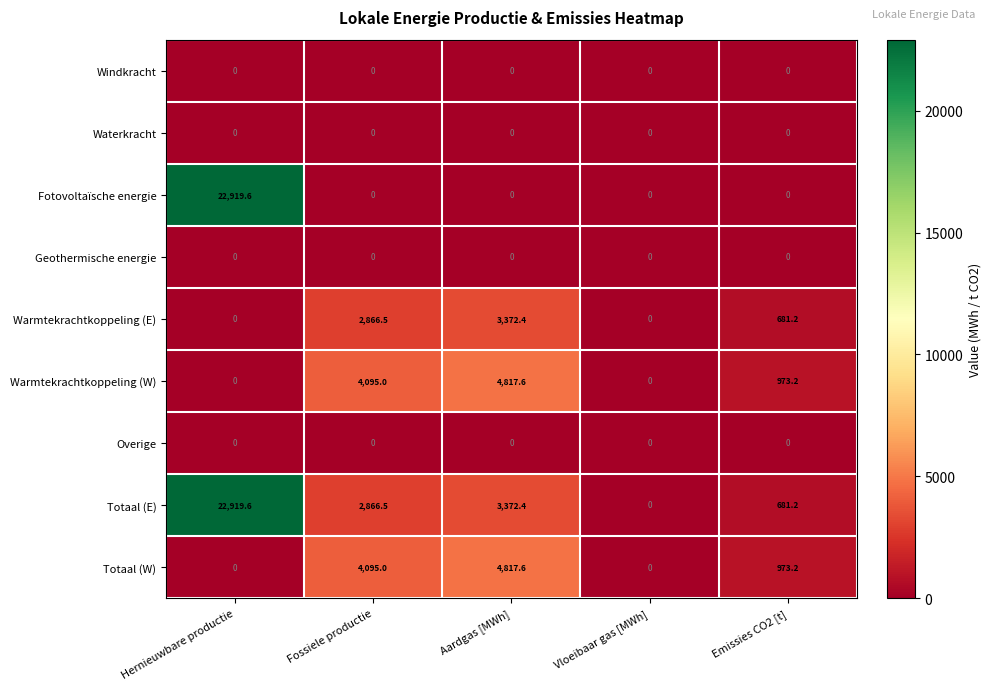

What is the difference between the second highest and minimum values in the Totaal (E) series?

3372.4